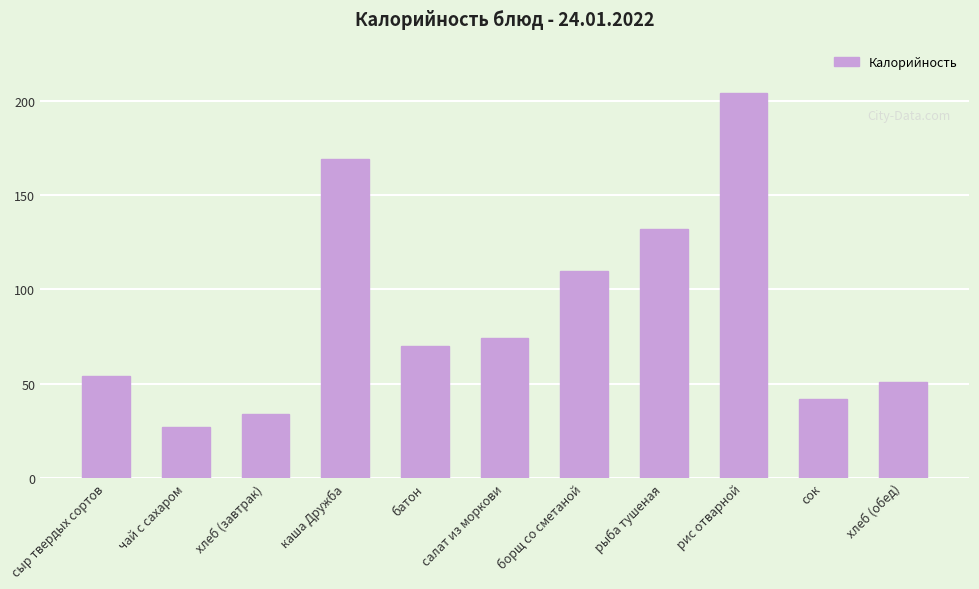

What is the ratio of the value at сок to the value at салат из моркови?

0.6